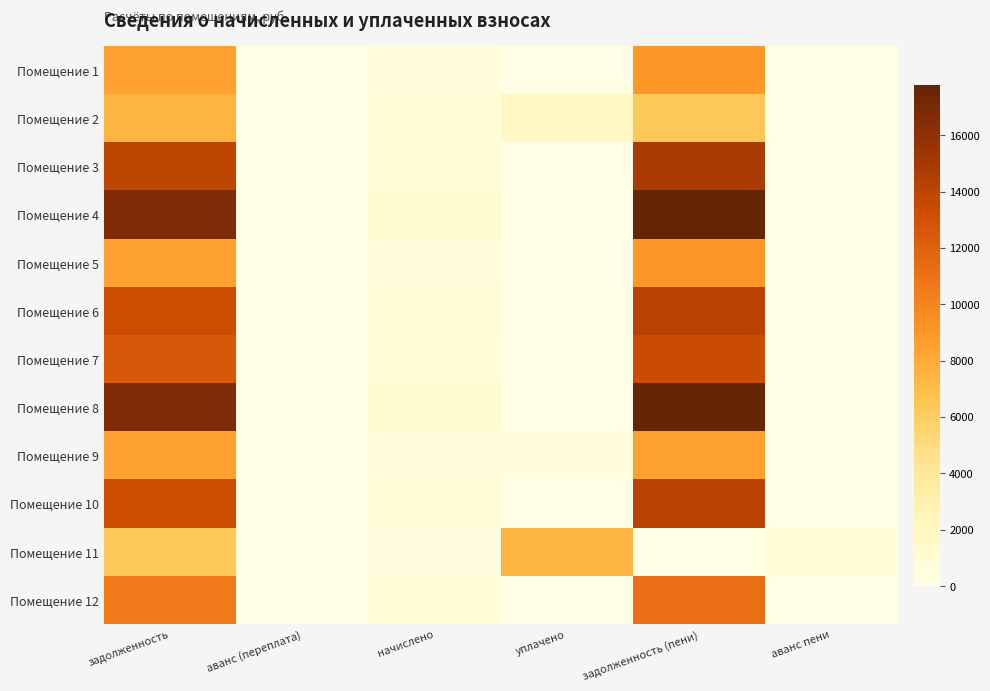

Reading right to left, what are all the values shown in this chart?

Помещение 1: аванс пени=0.0	задолженность (пени)=9035.7	уплачено=0.0	начислено=561.3	аванс (переплата)=0.0	задолженность=8474.4
Помещение 2: аванс пени=0.0	задолженность (пени)=6386.9	уплачено=1800.0	начислено=739.7	аванс (переплата)=0.0	задолженность=7447.2
Помещение 3: аванс пени=0.0	задолженность (пени)=14785.7	уплачено=0.0	начислено=918.5	аванс (переплата)=0.0	задолженность=13867.2
Помещение 4: аванс пени=0.0	задолженность (пени)=17797.7	уплачено=0.0	начислено=1105.7	аванс (переплата)=0.0	задолженность=16692.0
Помещение 5: аванс пени=0.0	задолженность (пени)=9035.7	уплачено=0.0	начислено=561.3	аванс (переплата)=0.0	задолженность=8474.4
Помещение 6: аванс пени=0.0	задолженность (пени)=14210.7	уплачено=0.0	начислено=882.8	аванс (переплата)=0.0	задолженность=13327.9
Помещение 7: аванс пени=0.0	задолженность (пени)=13416.7	уплачено=0.0	начислено=833.5	аванс (переплата)=0.0	задолженность=12583.2
Помещение 8: аванс пени=0.0	задолженность (пени)=17797.7	уплачено=0.0	начислено=1105.7	аванс (переплата)=0.0	задолженность=16692.0
Помещение 9: аванс пени=0.0	задолженность (пени)=8487.7	уплачено=548.0	начислено=561.3	аванс (переплата)=0.0	задолженность=8474.4
Помещение 10: аванс пени=0.0	задолженность (пени)=14210.7	уплачено=0.0	начислено=882.8	аванс (переплата)=0.0	задолженность=13327.9
Помещение 11: аванс пени=817.2	задолженность (пени)=0.0	уплачено=7498.1	начислено=415.1	аванс (переплата)=0.0	задолженность=6265.9
Помещение 12: аванс пени=0.0	задолженность (пени)=11226.2	уплачено=0.0	начислено=697.4	аванс (переплата)=0.0	задолженность=10528.8